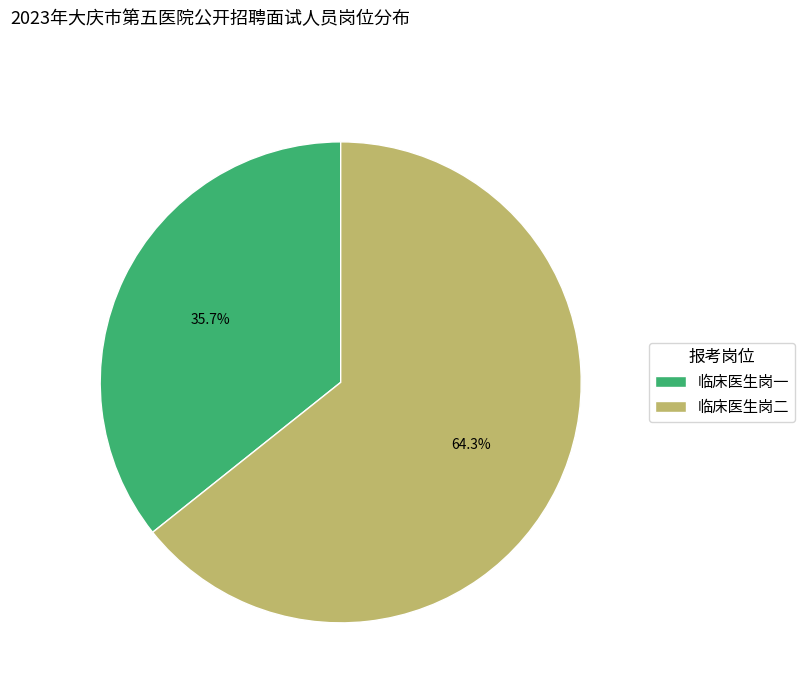

To the nearest percent, what is the difference between the largest and smallest slice percentages?

29%